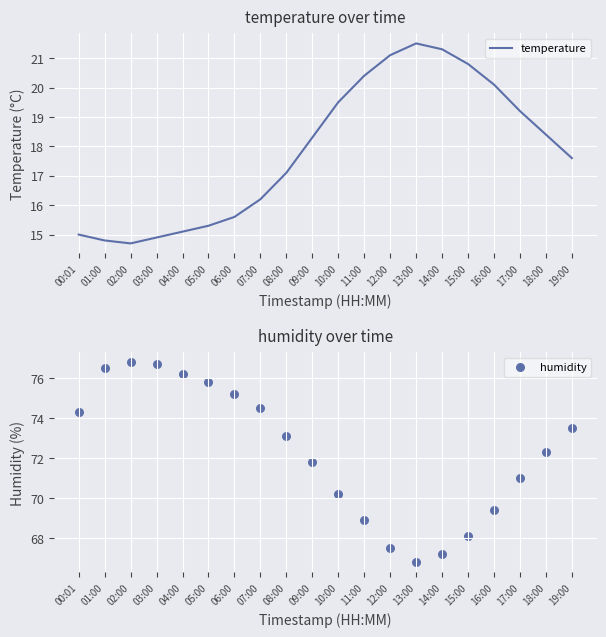

Which series reaches the minimum Y coordinate?

temperature